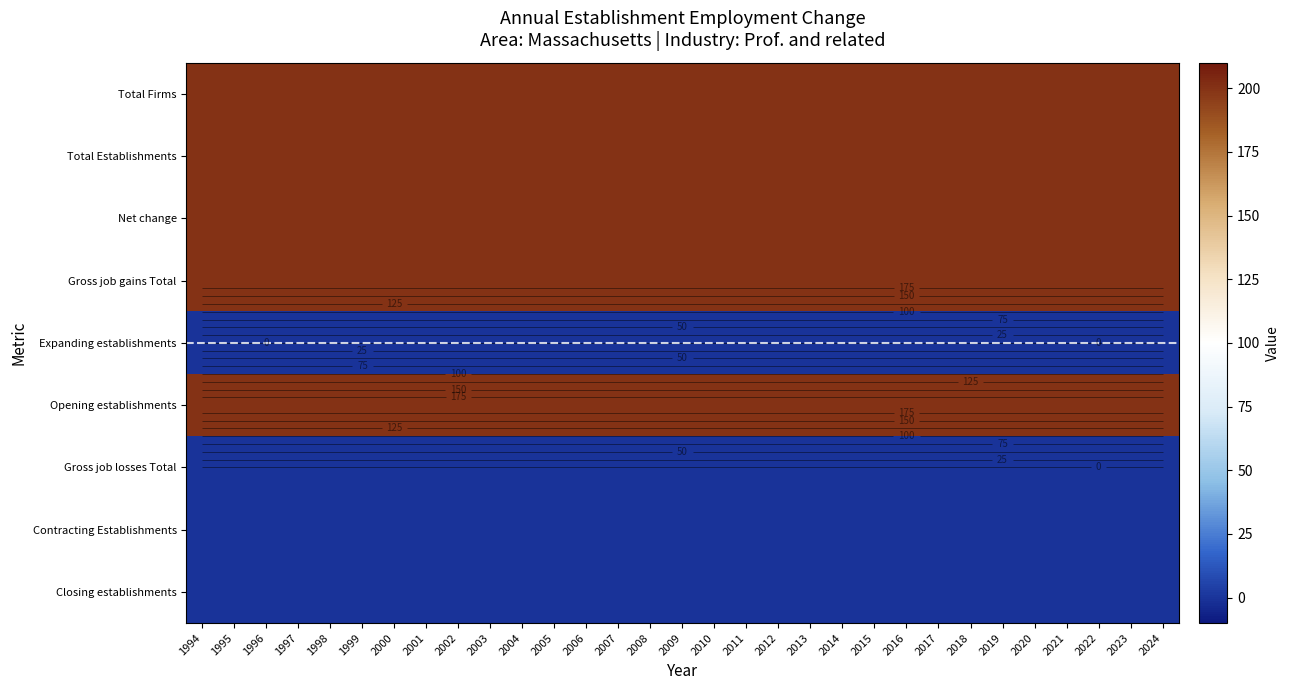

At how many categories does at least one series exceed 84?

31